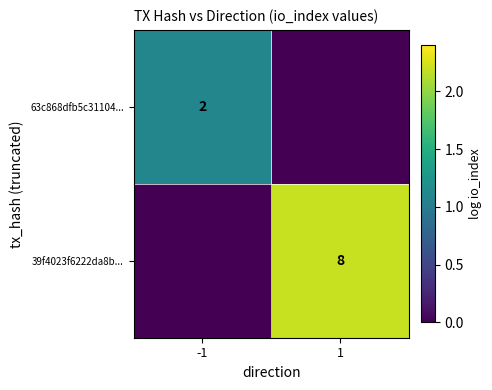

The 39f4023f6222da8b... series shows 8 at 1. True or false?

True